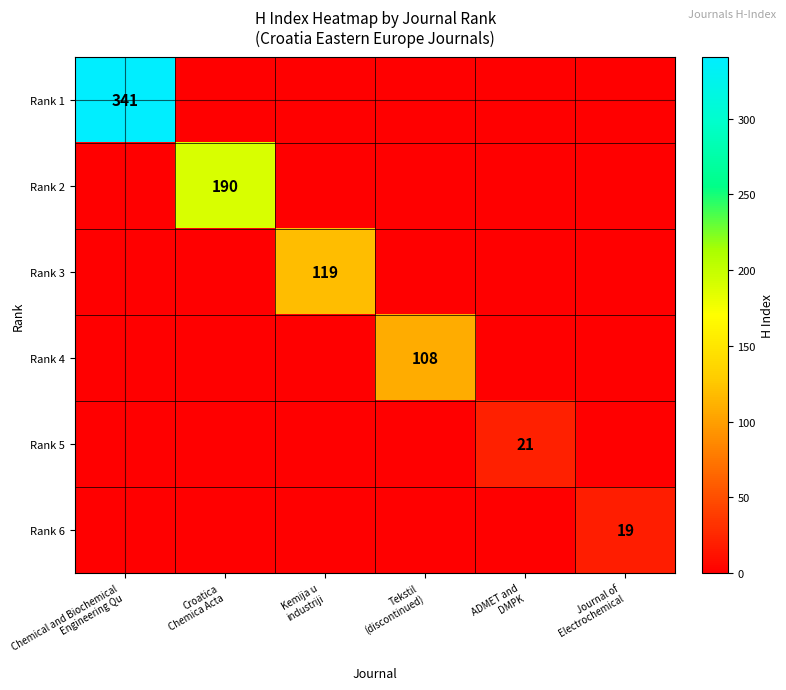

Is it true that Rank 6 equals -13 at Croatica Chemica Acta?

False